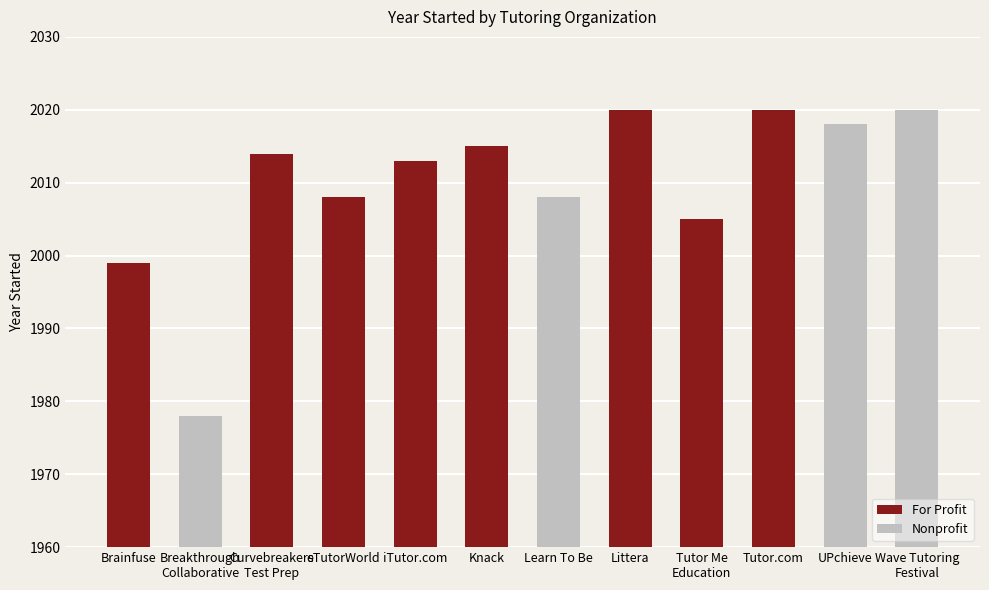

What is the sum of all values?

24118